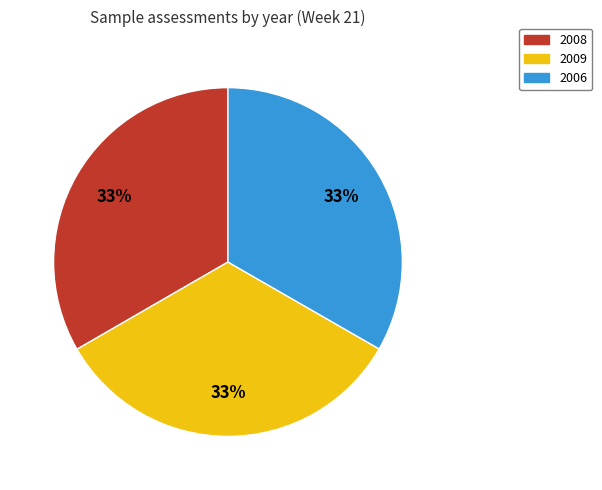

How many slices are in this pie chart?

3